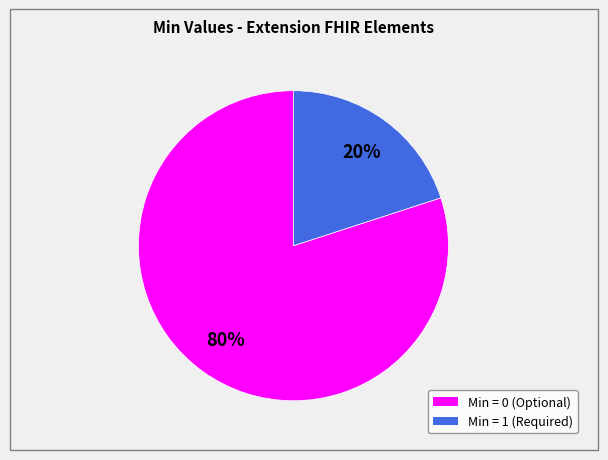

Does any single category account for the majority?

Yes